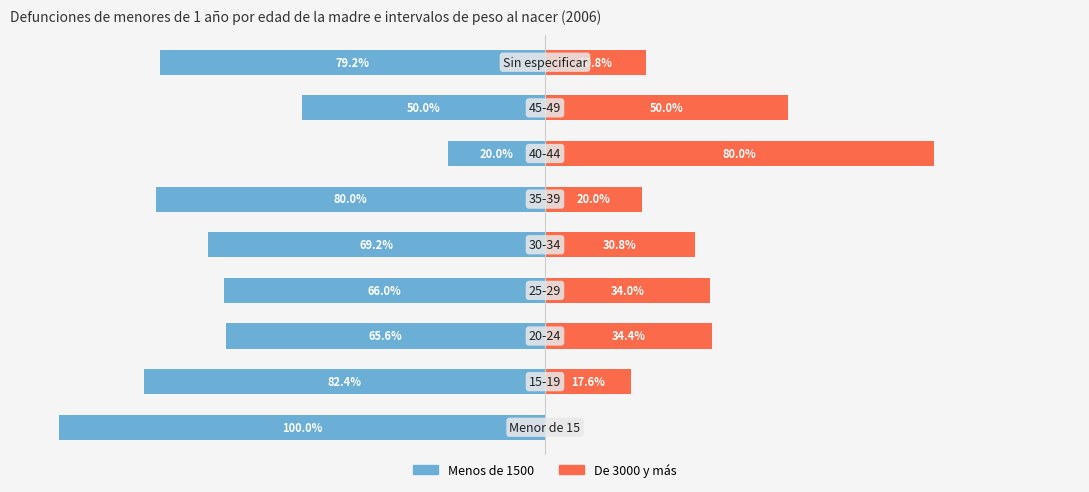

What is the difference between the maximum and minimum values in the Menos de 1500 series?

80.0